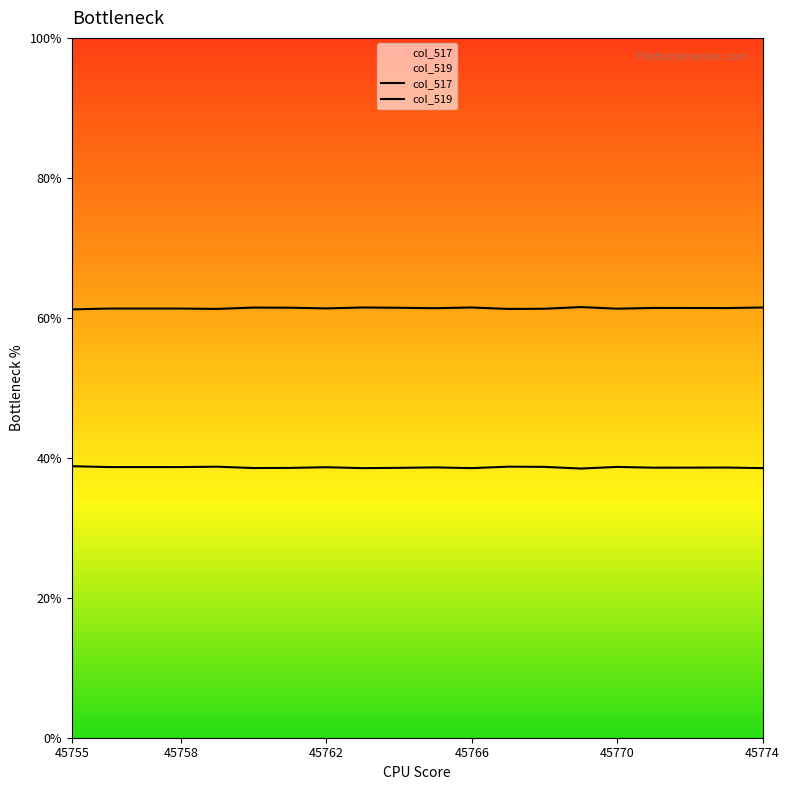

Is it true that col_517 equals 25301 at 18?

True